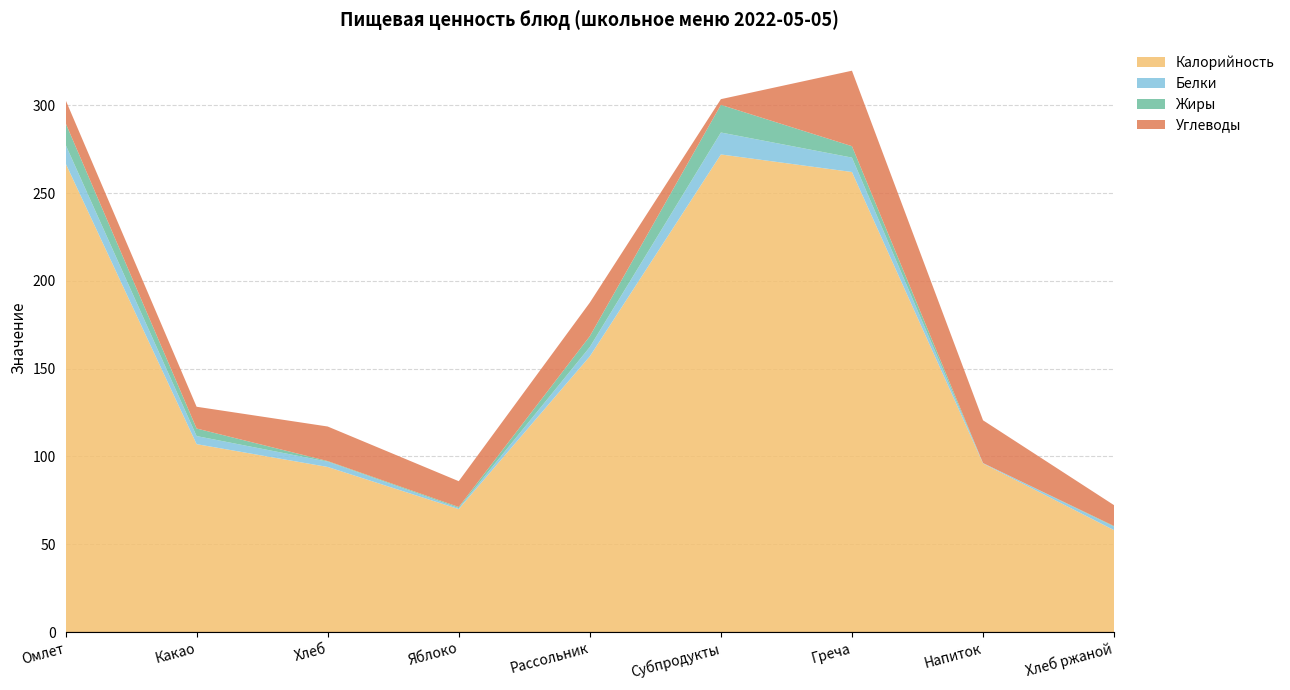

Reading left to right, transcribe all the data shown in this chart.

Калорийность: 267.0	107.0	94.0	70.0	157.0	272.0	262.0	96.0	58.0
Белки: 10.6	4.6	3.0	0.6	5.3	12.5	8.2	0.2	2.0
Жиры: 12.3	4.3	0.3	0.6	6.2	15.8	6.5	0.0	0.4
Углеводы: 13.2	12.4	19.7	14.7	19.1	3.2	43.0	24.4	11.9